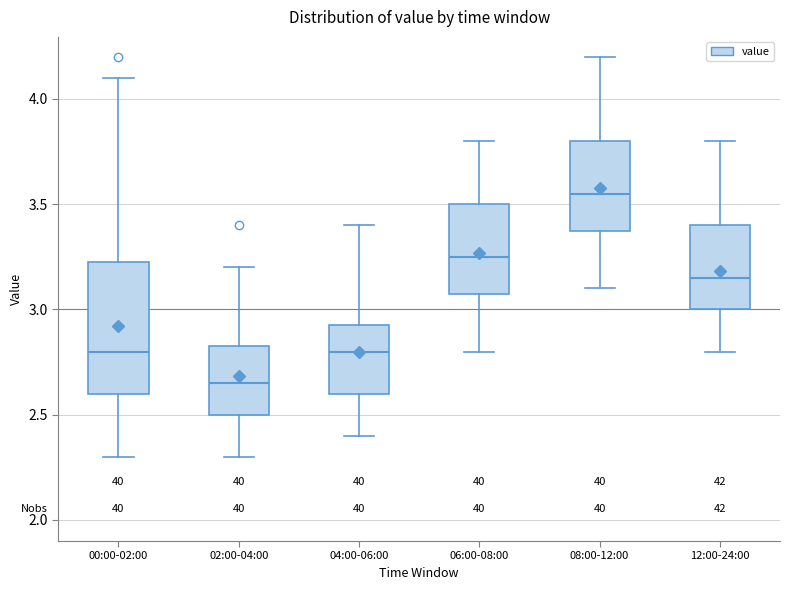

Reading left to right, transcribe this box plot: for each box, give where its median line is, the range the box spans, and where its two whiskers end, as read against the y-axis. The values are not printed on the chart, so give them approximately, as read against the axis.

00:00-02:00: median 2.80, box 2.60 to 3.25, whiskers 2.30 to 4.10
02:00-04:00: median 2.65, box 2.50 to 2.85, whiskers 2.30 to 3.20
04:00-06:00: median 2.80, box 2.60 to 2.95, whiskers 2.40 to 3.40
06:00-08:00: median 3.25, box 3.10 to 3.50, whiskers 2.80 to 3.80
08:00-12:00: median 3.55, box 3.40 to 3.80, whiskers 3.10 to 4.20
12:00-24:00: median 3.15, box 3.00 to 3.40, whiskers 2.80 to 3.80